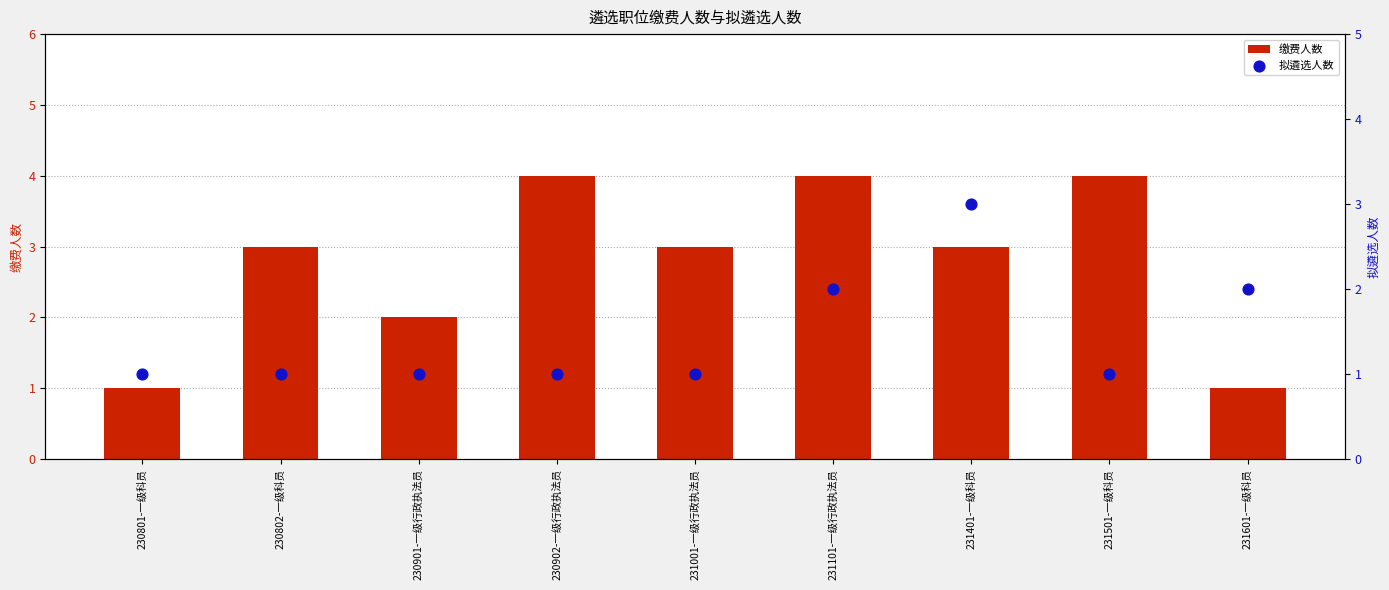

At which category is the sum across all series the highest?

231101-一级行政执法员